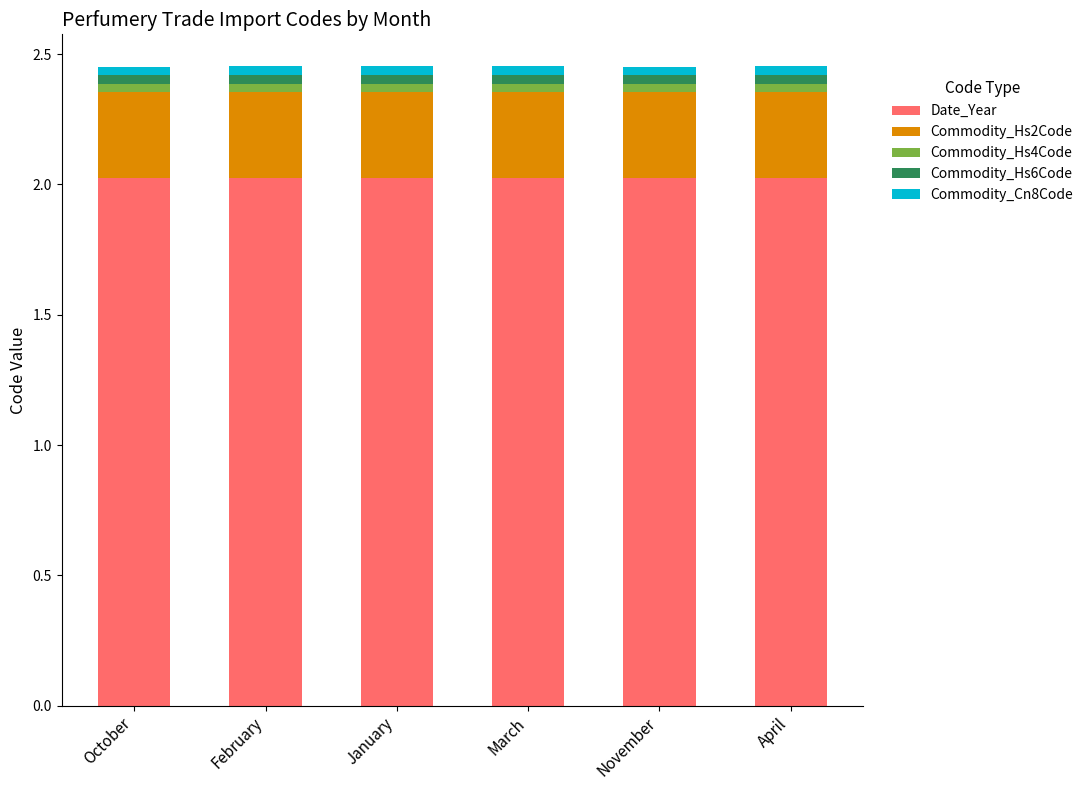

What is the maximum value for Date_Year?

2.0